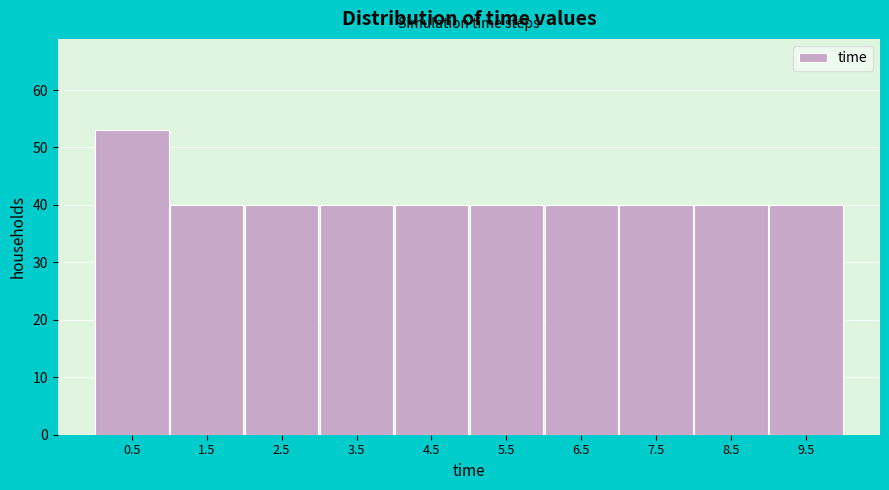

What is the height of the bar covering 4 to 5 on the x-axis? Neither the bar edges nor the heights are printed on the chart, so give them approximately, as read against the axes.

40